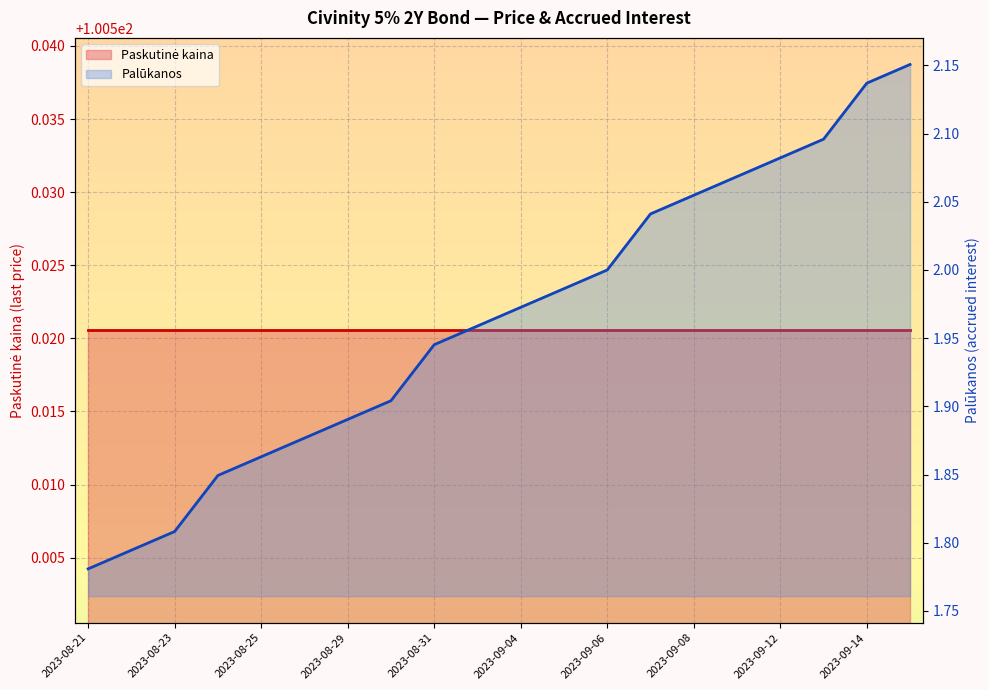

The chart shows a value of 2.2 at 2023-09-15. True or false?

True